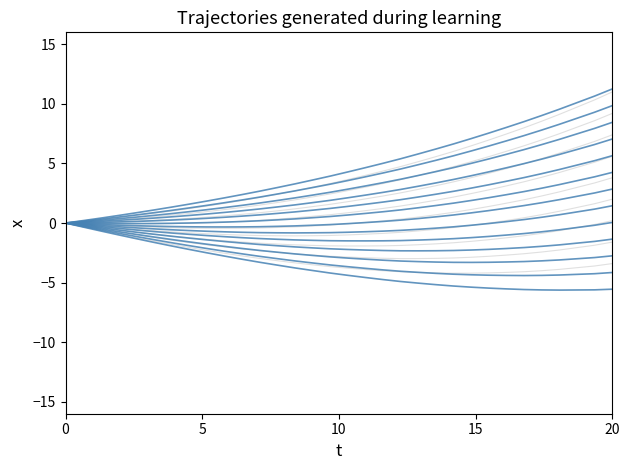

What is the average value of the grey_-4 series?

-3.0